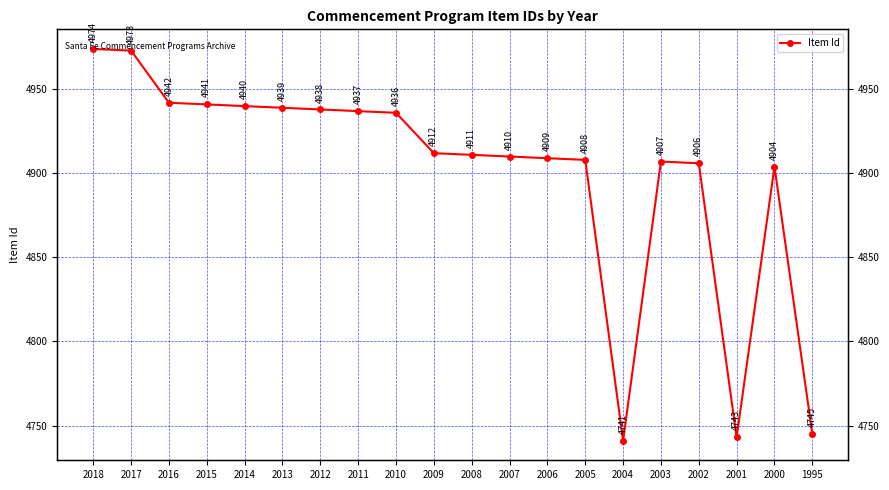

Count the number of values greater than 4912.

9